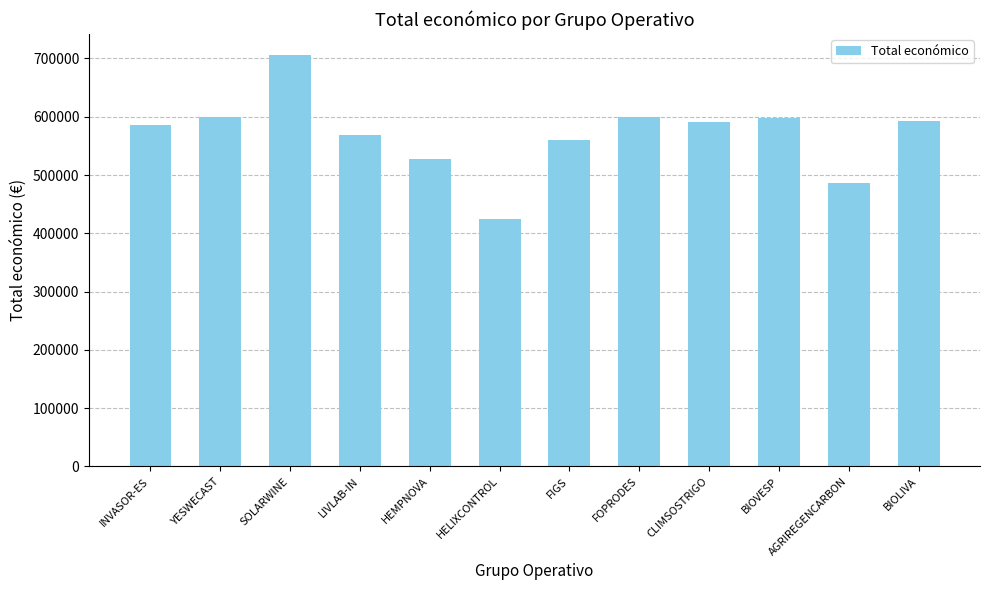

Is it true that the value at BIOVESP is 598139?

True